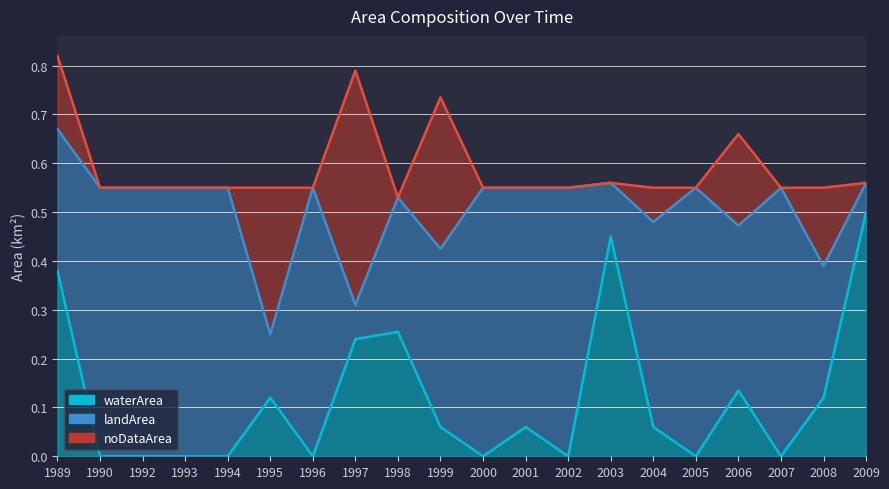

What is the difference between the highest and lowest values at 1997?

0.4